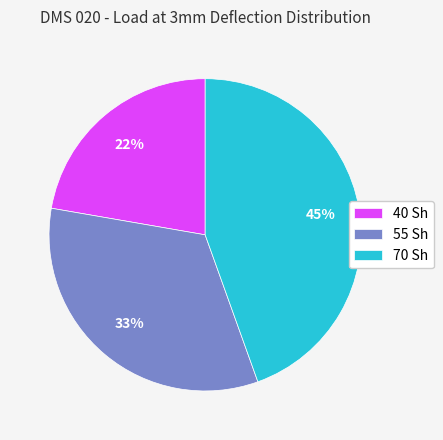

Is there any slice that represents more than half of the pie?

No